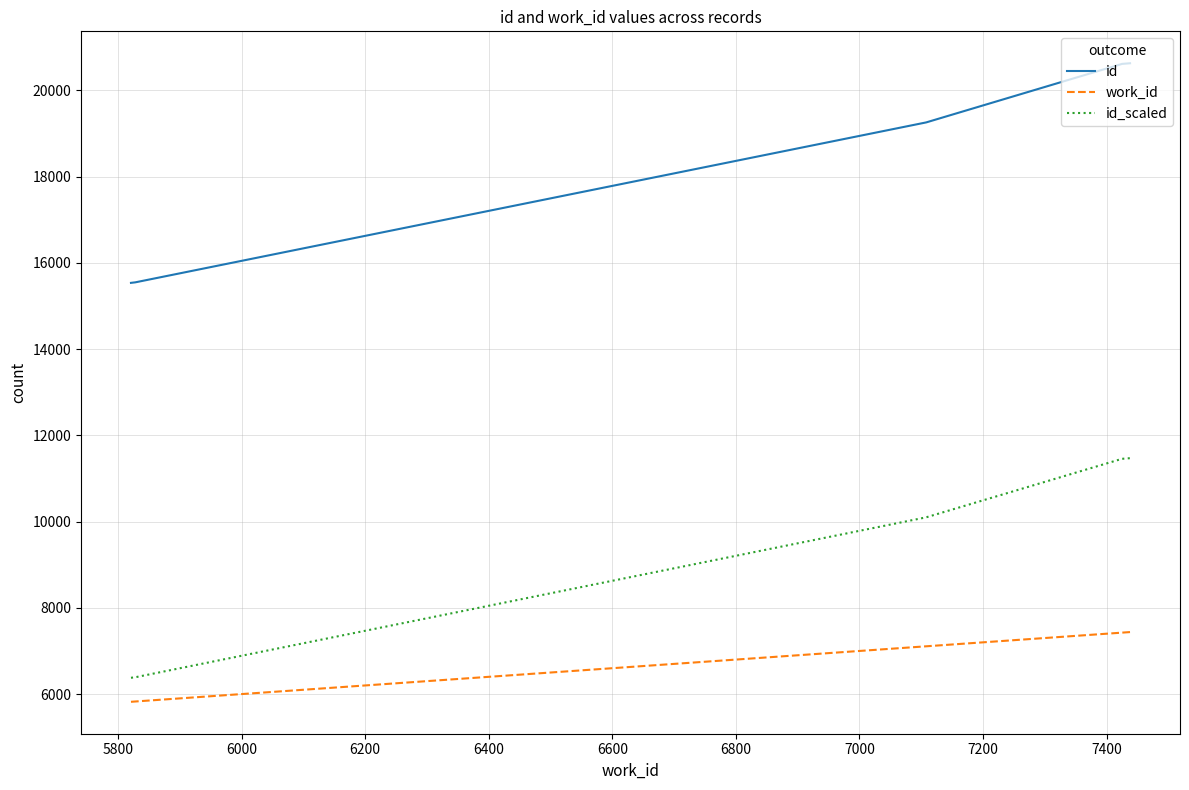

What is the difference between the maximum and second lowest values in the work_id series?

1610.0